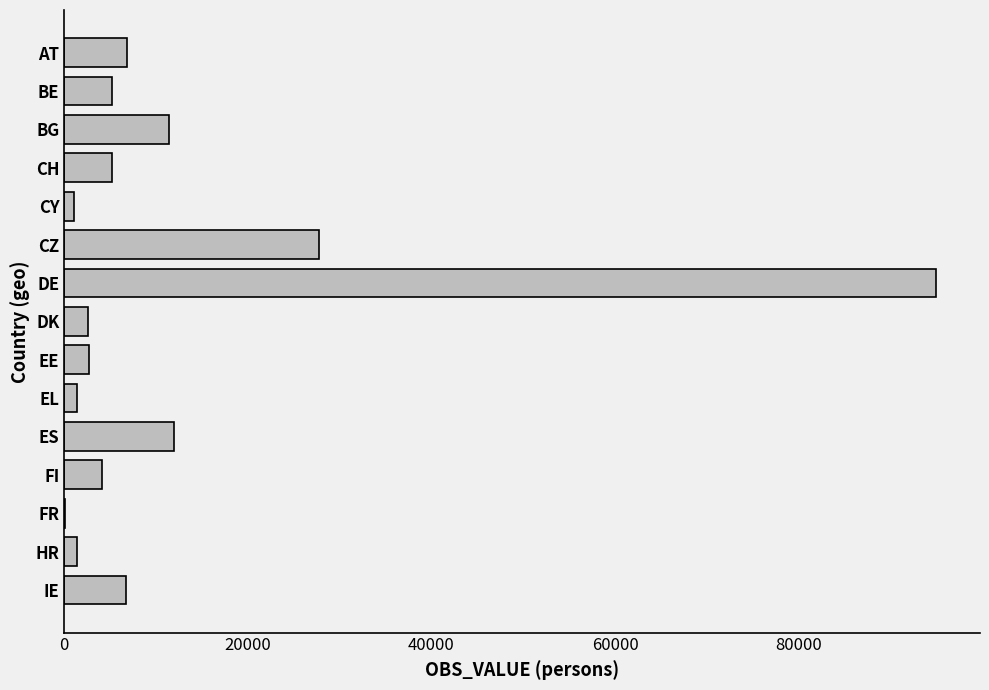

At which label is the value closest to 47537?

CZ